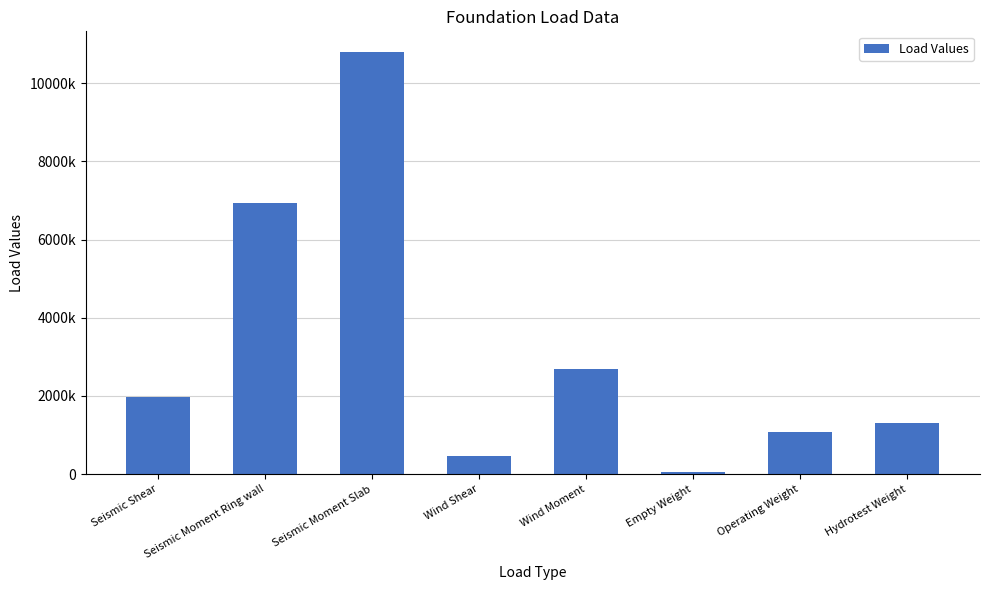

What is the label of the 2nd bar from the left?

Seismic Moment Ring wall